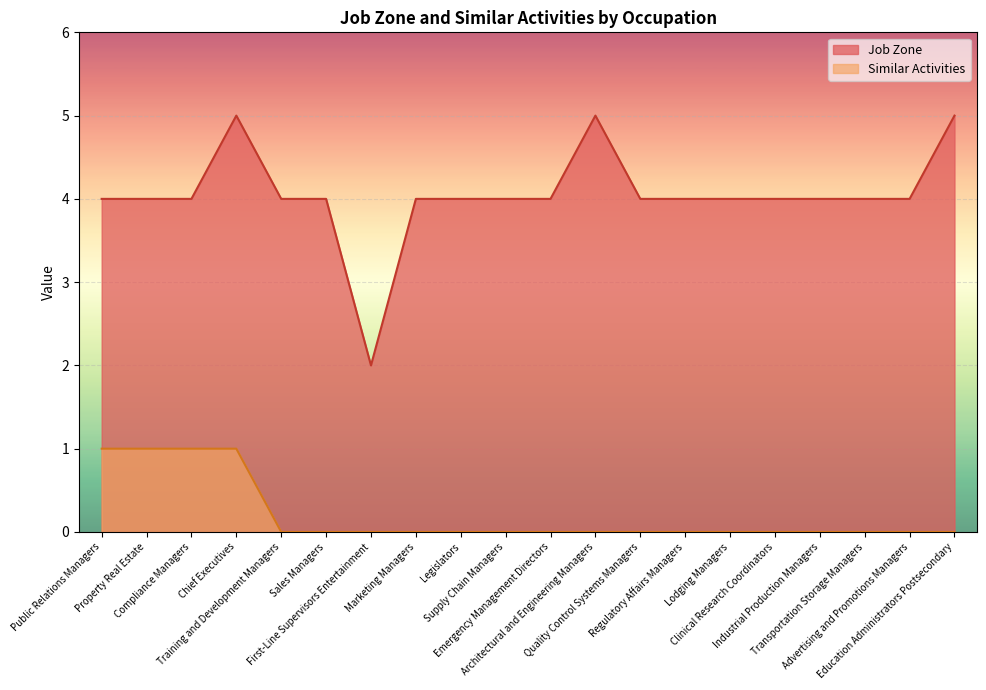

What is the label of the 18th point from the left?

Transportation Storage Managers